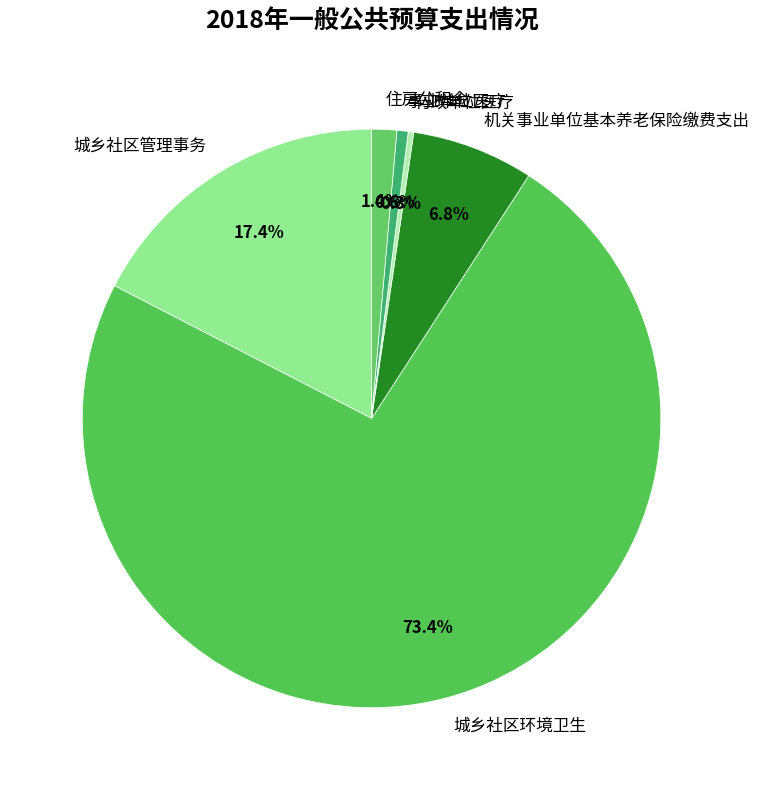

Is there a majority slice in this chart?

Yes